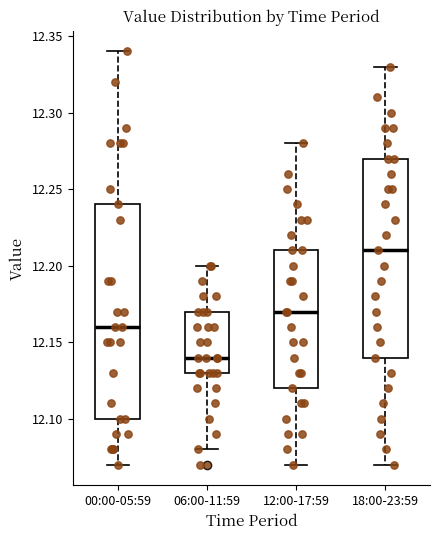

Comparing the boxes themselves (not the whiskers), which one is the tallest?

00:00-05:59